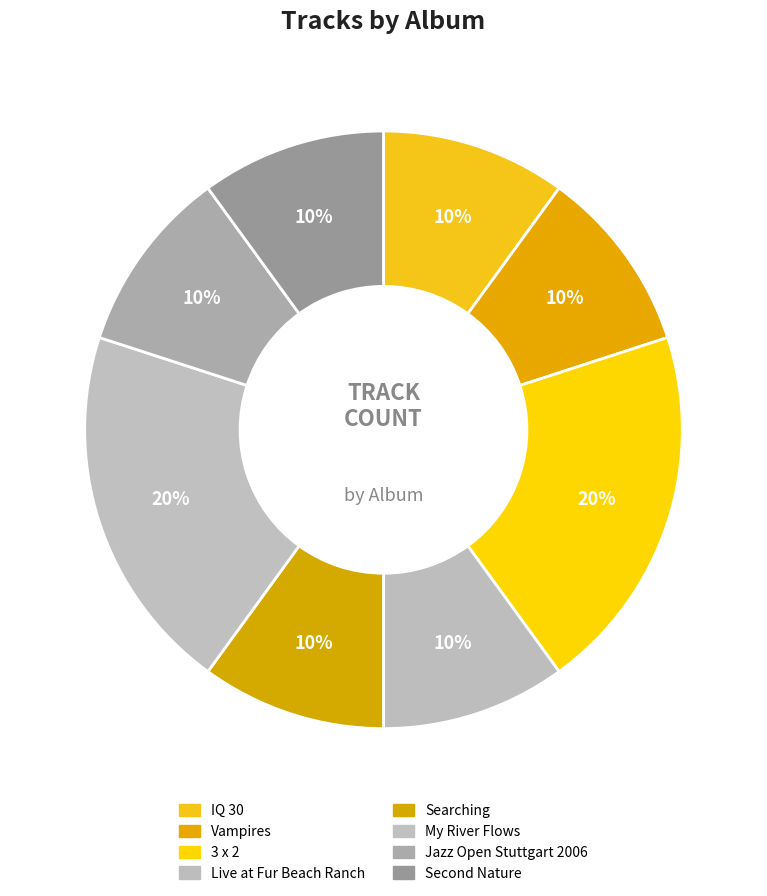

How many slices are in this pie chart?

8